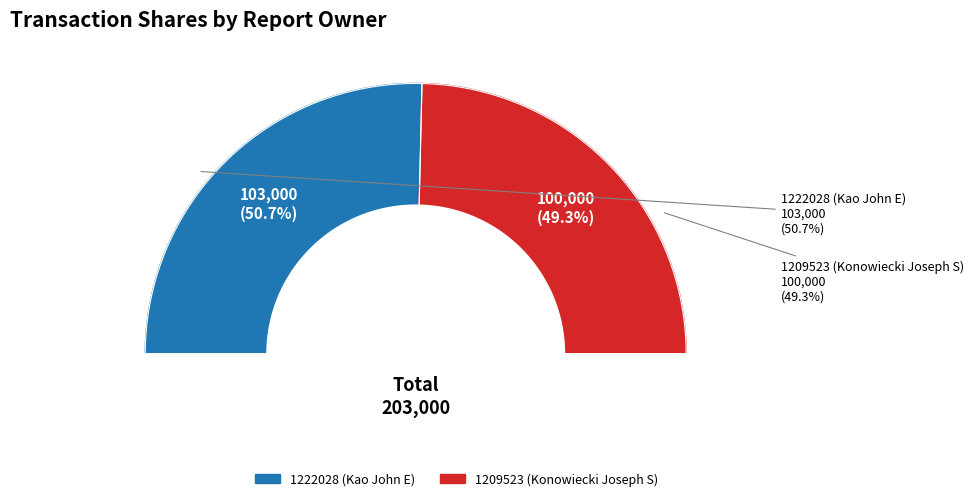

What percentage is NOT represented by 1209523 (Konowiecki Joseph S)?

50.7%